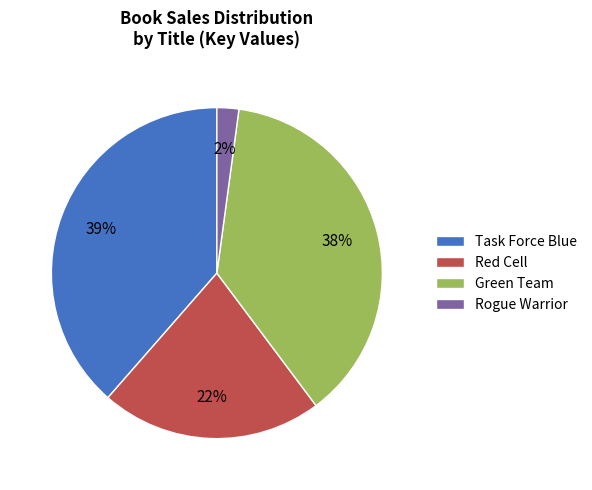

Which slice is the largest?

Task Force Blue